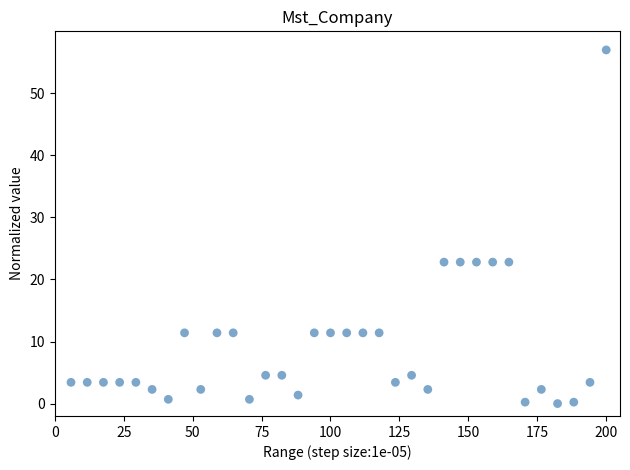

What is the range of Y values (max minus min)?

57.0